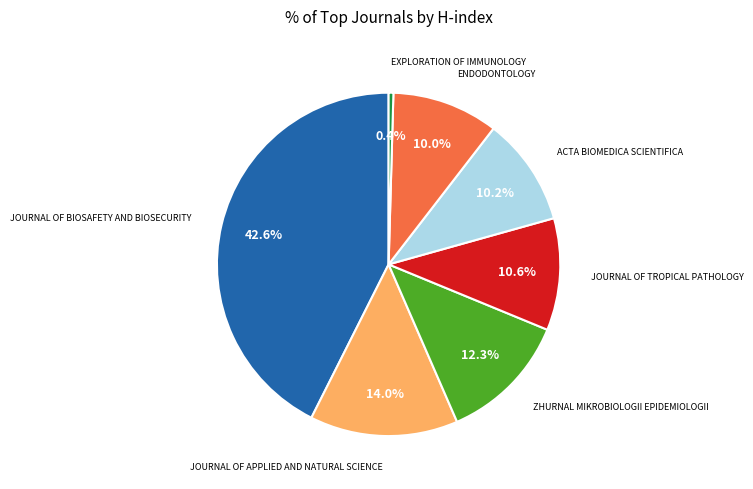

Is there a majority slice in this chart?

No